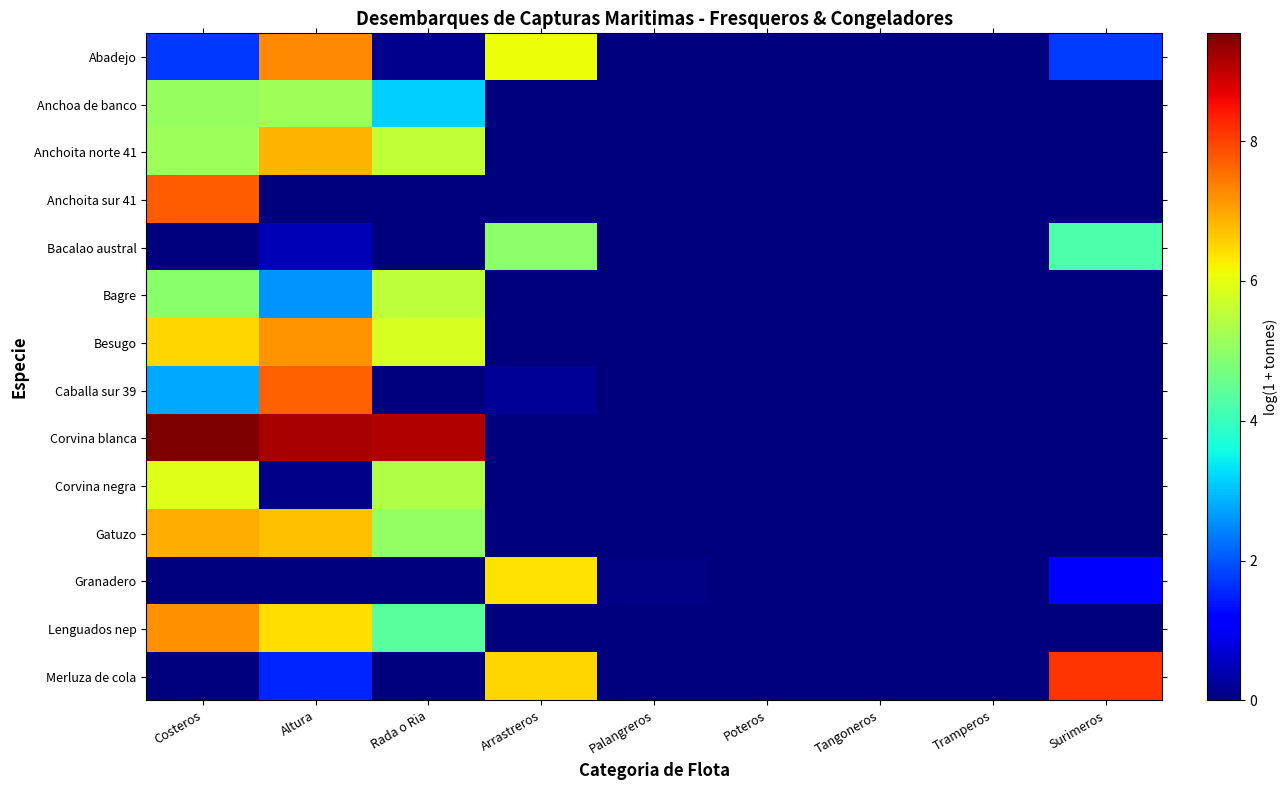

Between Rada o Ria and Surimeros, which series saw the biggest shift?

Corvina blanca